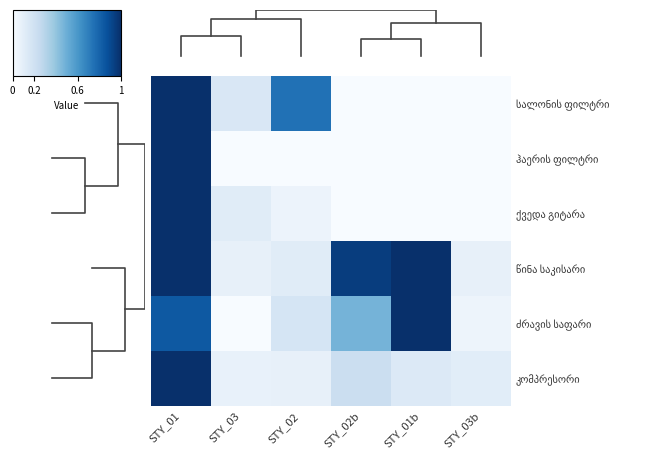

At which category is the sum across all series the highest?

STY_01